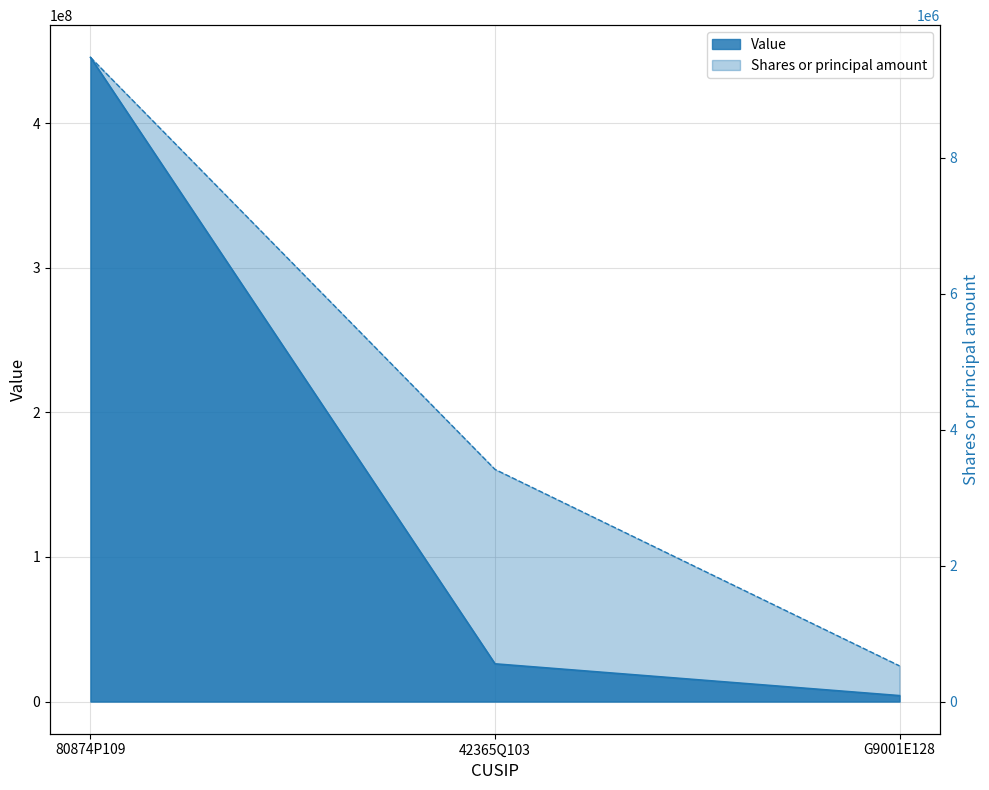

What is the value of the Shares or principal amount point at the 2nd from the left?

3415930